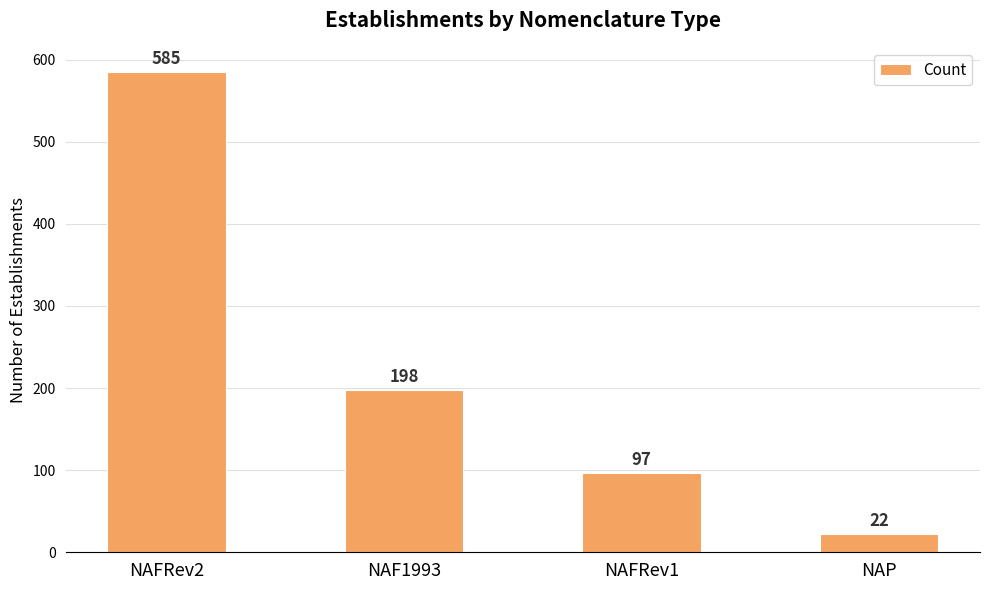

What is the sum of the values at NAF1993 and NAFRev1?

295